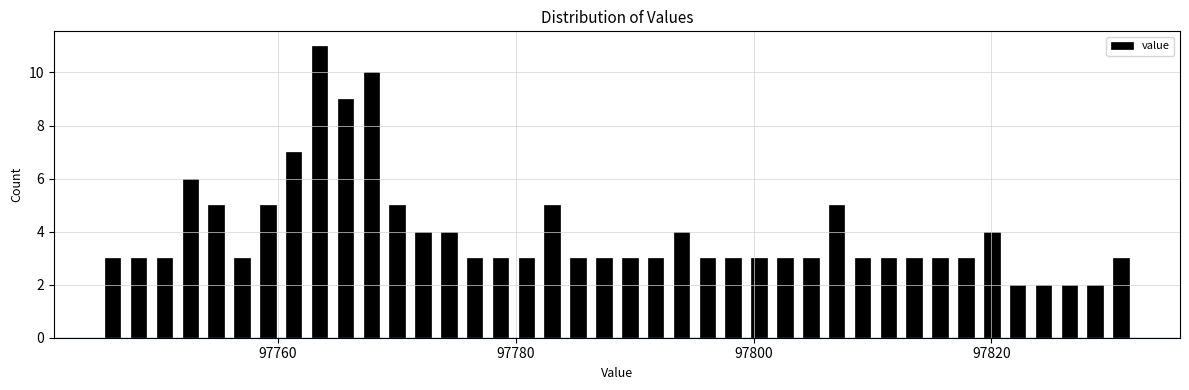

Around what value on the x-axis is the tallest bar? Give the approximate position of its centre, as read against the axis.

97764